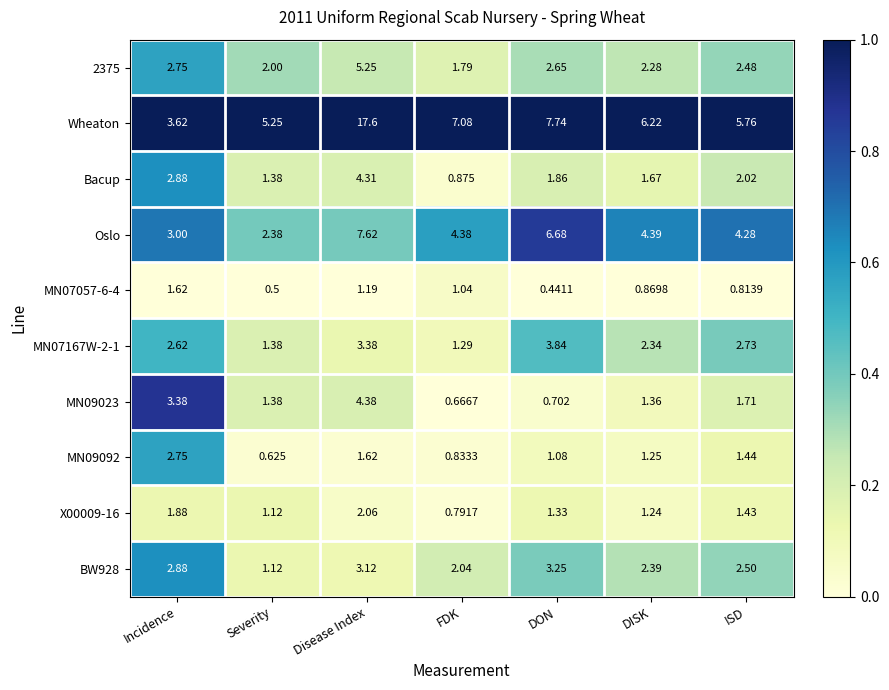

Which series changed the most between Severity and DON?

Oslo